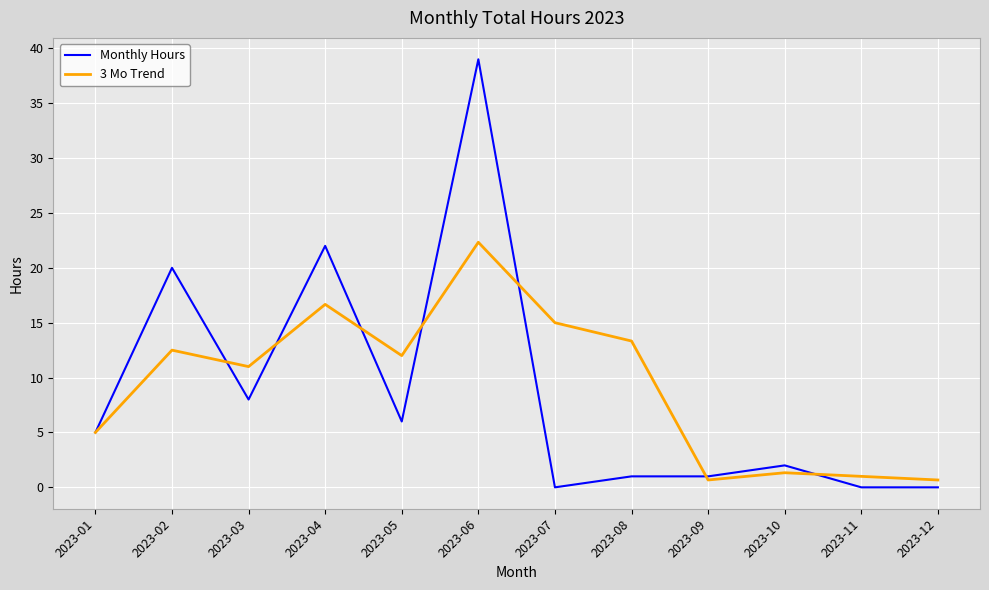

List the series in order of their peak value, lowest first.

3 Mo Trend, Monthly Hours